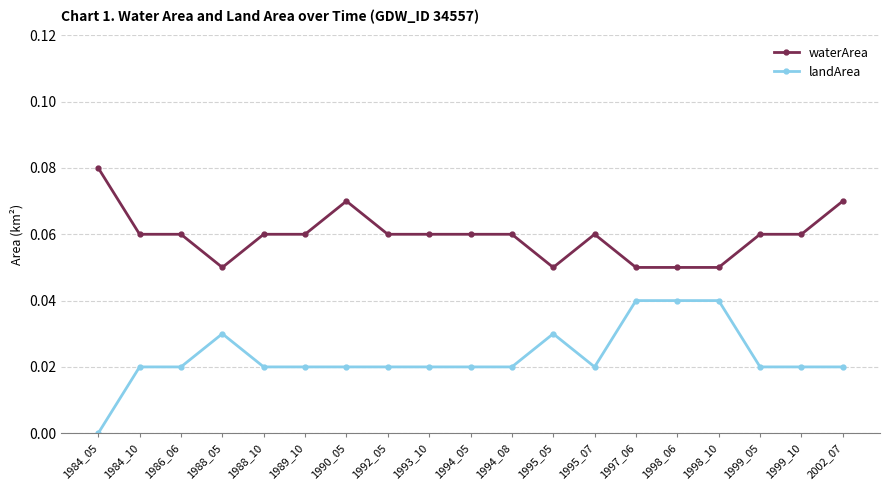

The value of landArea at 1995_05 is 0.0. True or false?

True